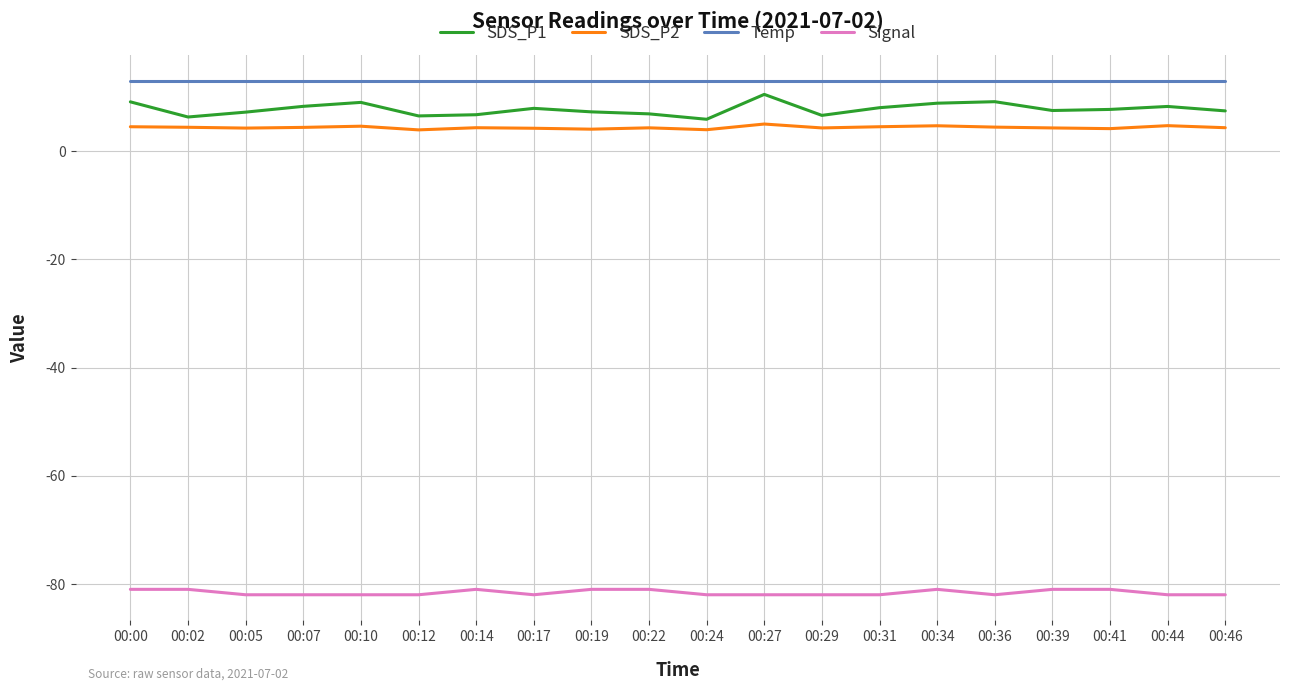

True or false: SDS_P2 and Signal cross at least once.

False